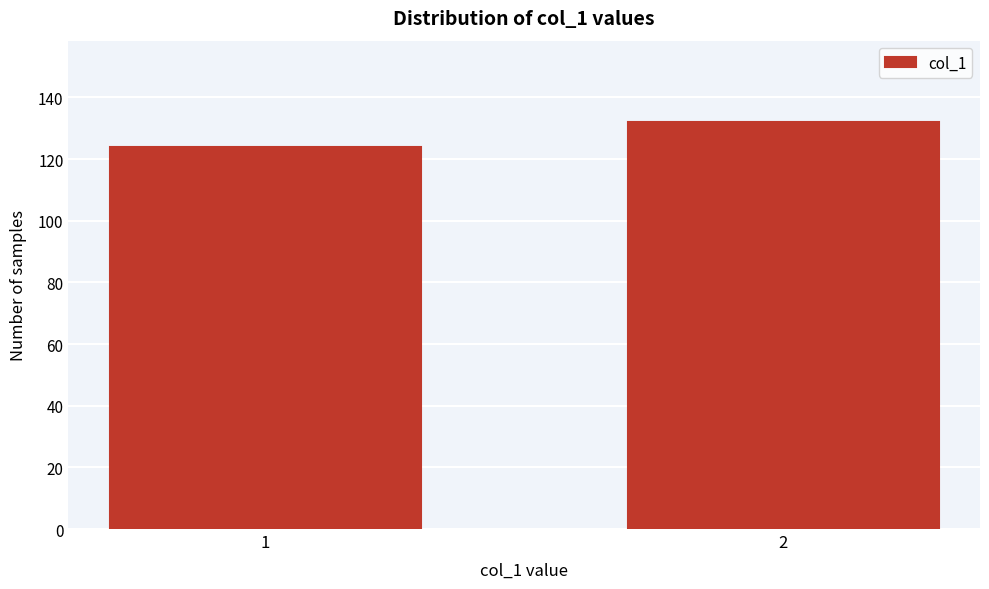

Reading right to left, what are all the values shown in this chart?

2=132	1=124